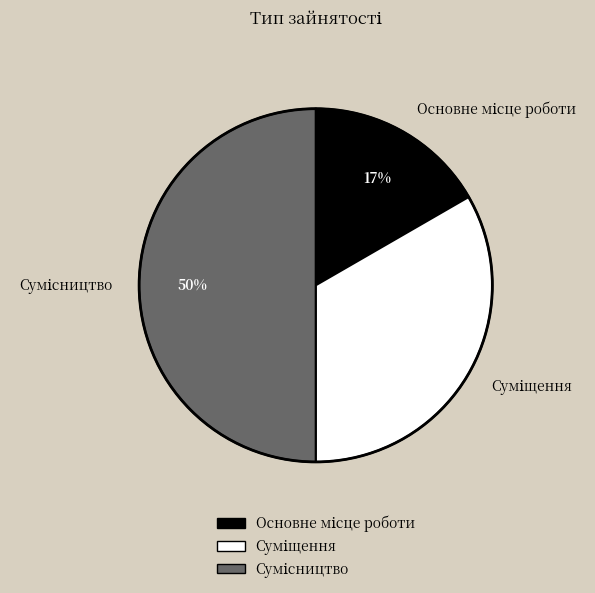

To the nearest percent, what is the average slice percentage?

33%